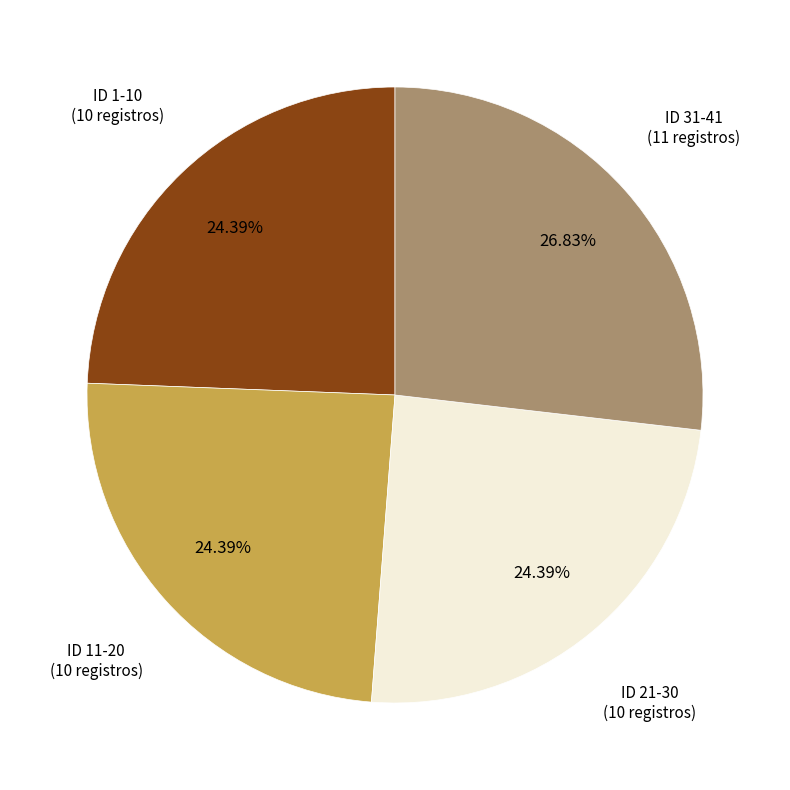

To the nearest percent, what is the difference between the largest and smallest slice percentages?

2%